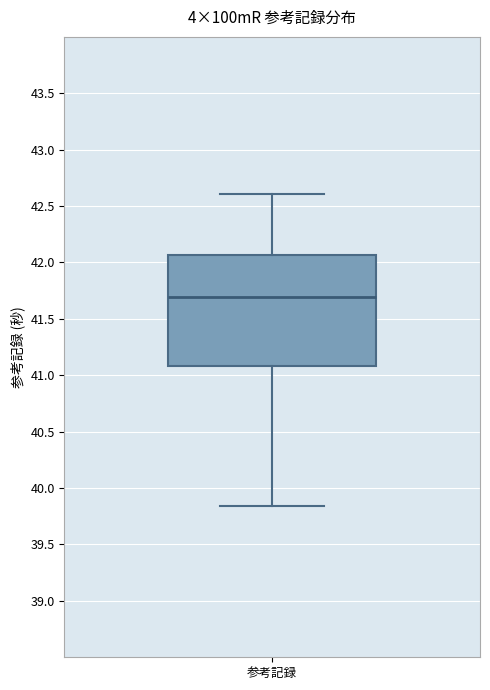

Where is the lower edge of the box for 参考記録 on the y-axis? The values are not printed on the chart, so give them approximately, as read against the axis.

41.10